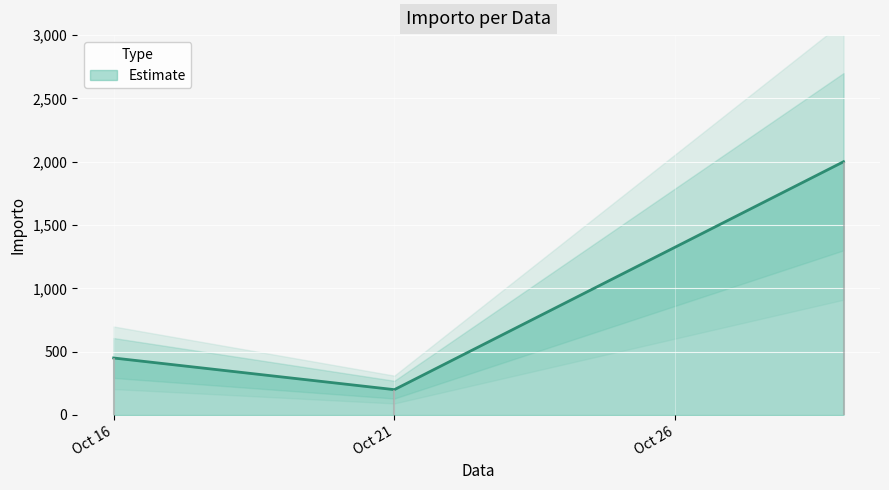

How many values in the Estimate series are below 450?

1